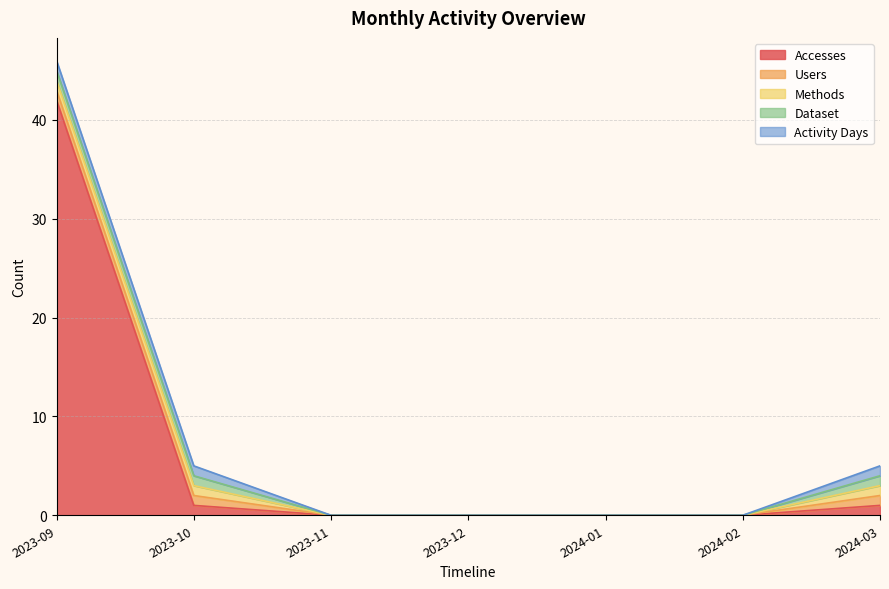

How many distinct data groups are displayed?

5